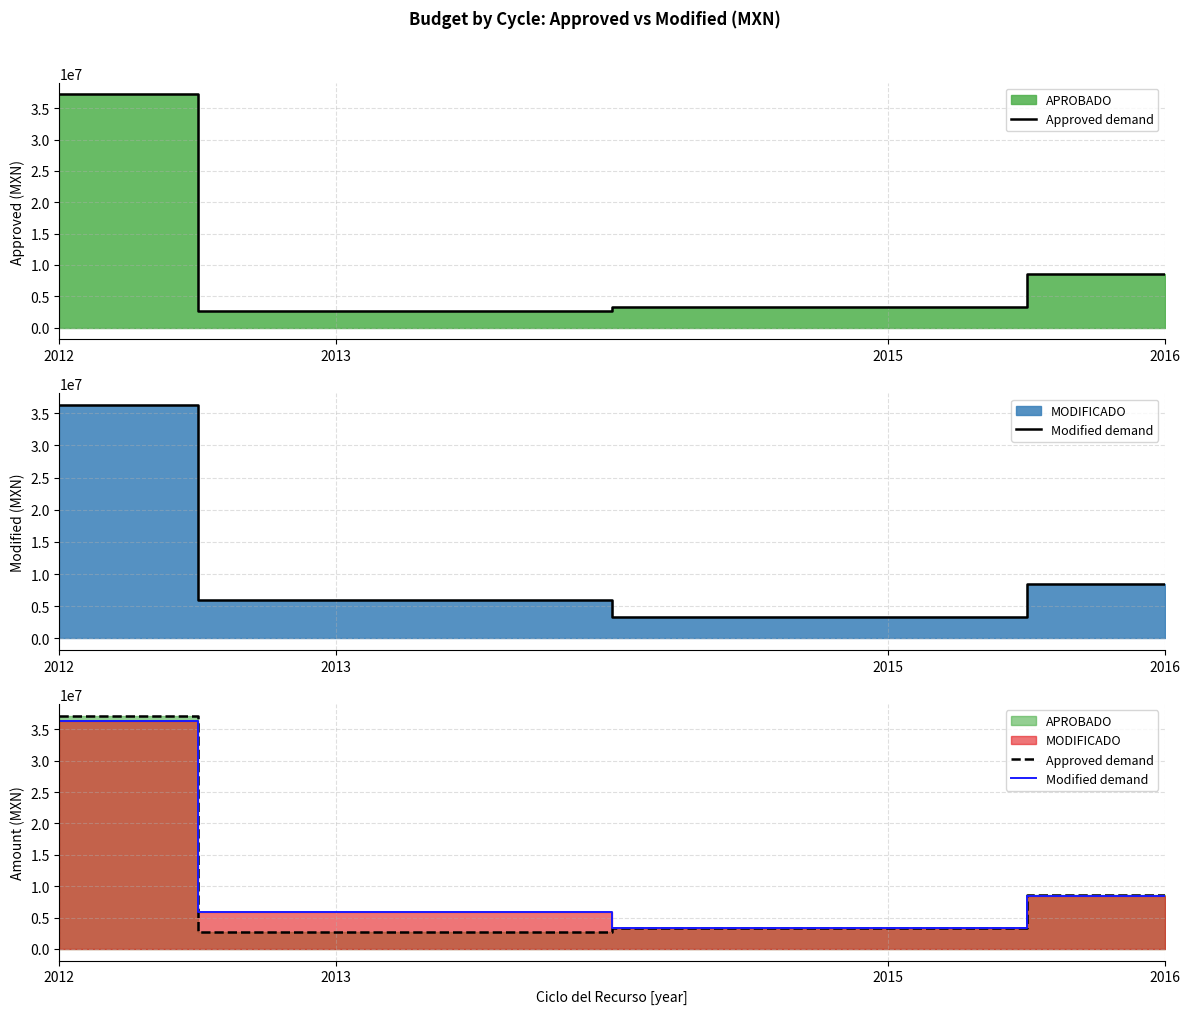

True or false: Approved demand and Modified demand cross at least once.

True